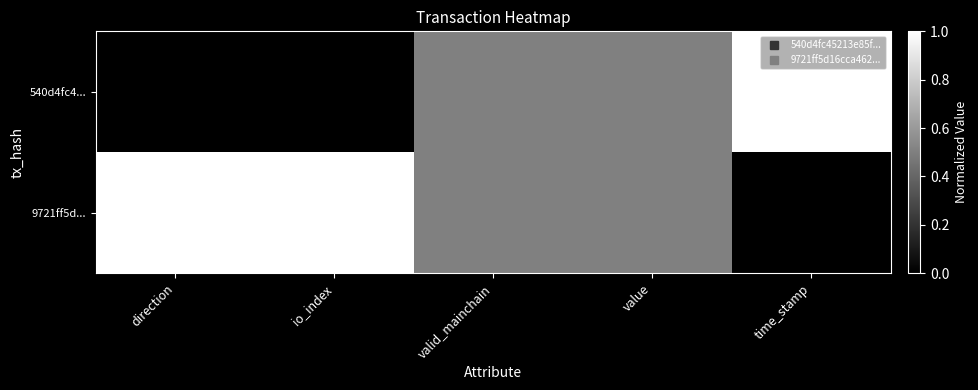

How many series are shown in this chart?

2